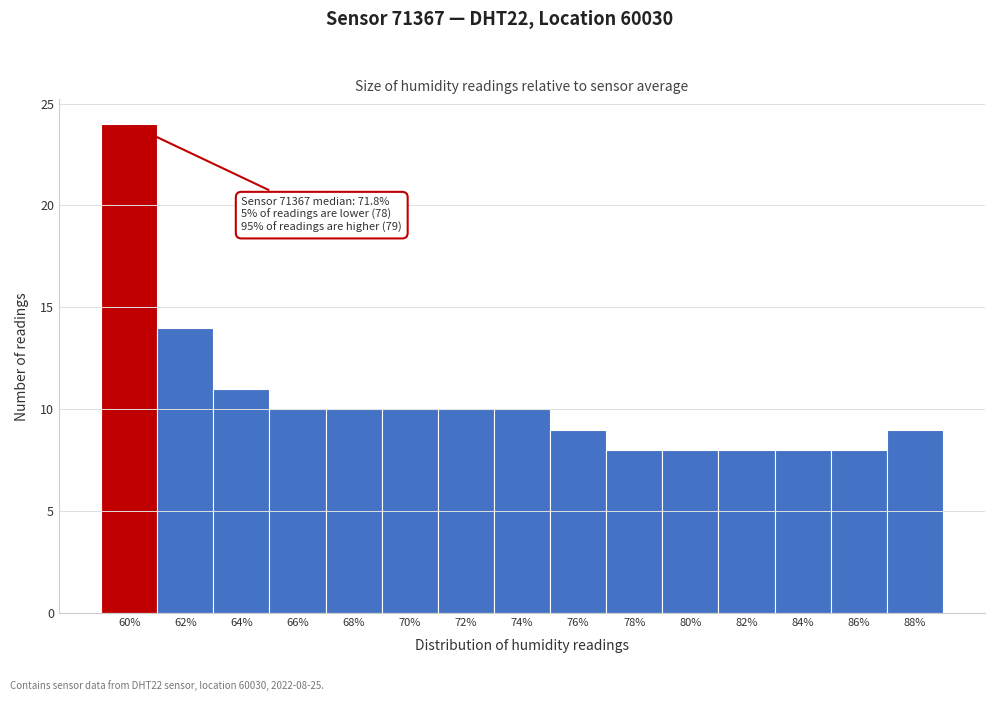

Reading left to right, list all the values displayed in this chart.

24	14	11	10	10	10	10	10	9	8	8	8	8	8	9